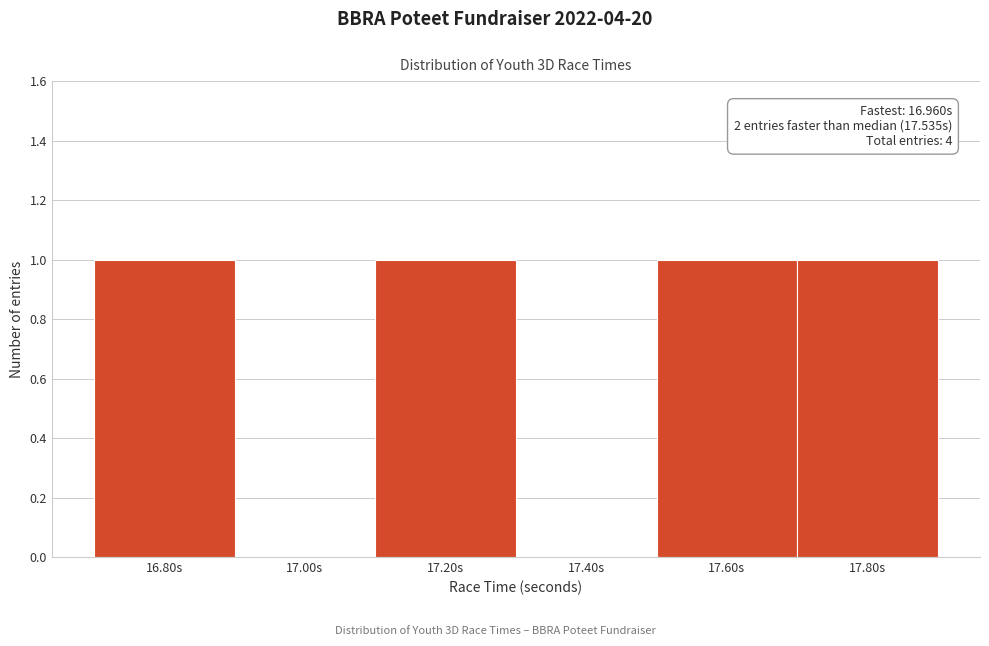

Reading left to right, list all the values displayed in this chart.

16.80s=1	17.00s=0	17.20s=1	17.40s=0	17.60s=1	17.80s=1